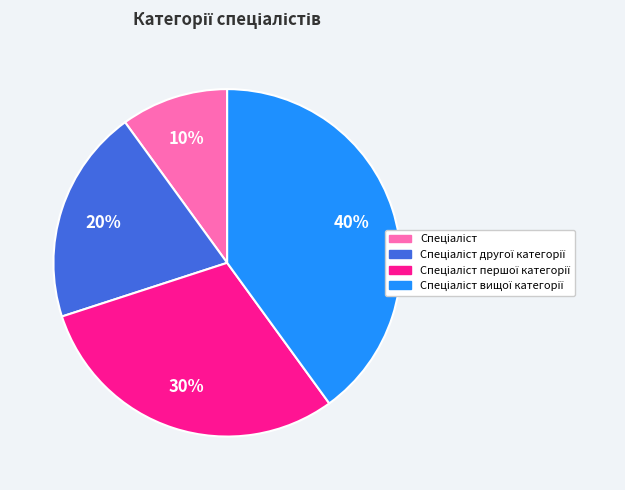

Is there any slice that represents more than half of the pie?

No